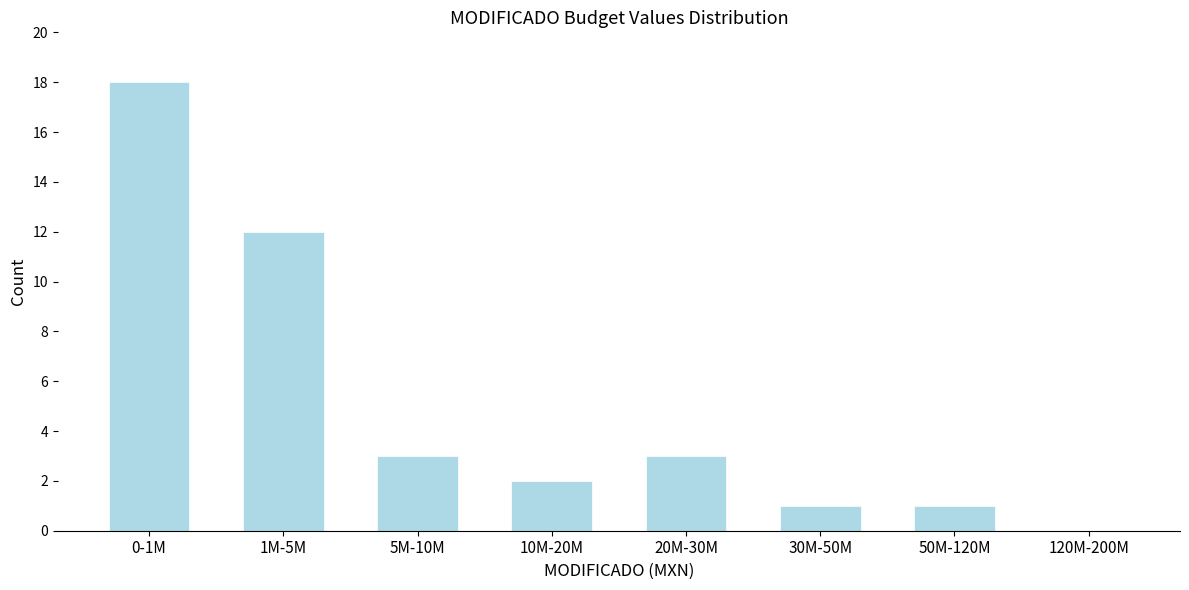

Reading left to right, extract all data points from this chart.

0-1M=18	1M-5M=12	5M-10M=3	10M-20M=2	20M-30M=3	30M-50M=1	50M-120M=1	120M-200M=0